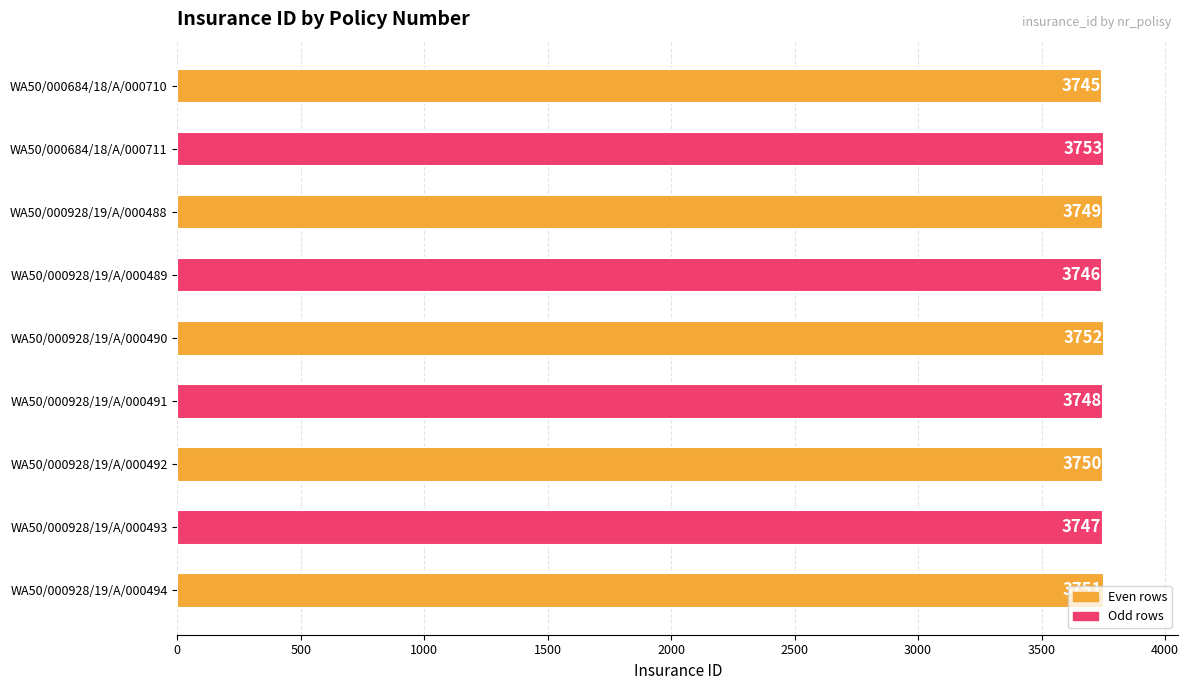

What is the average value?

3749